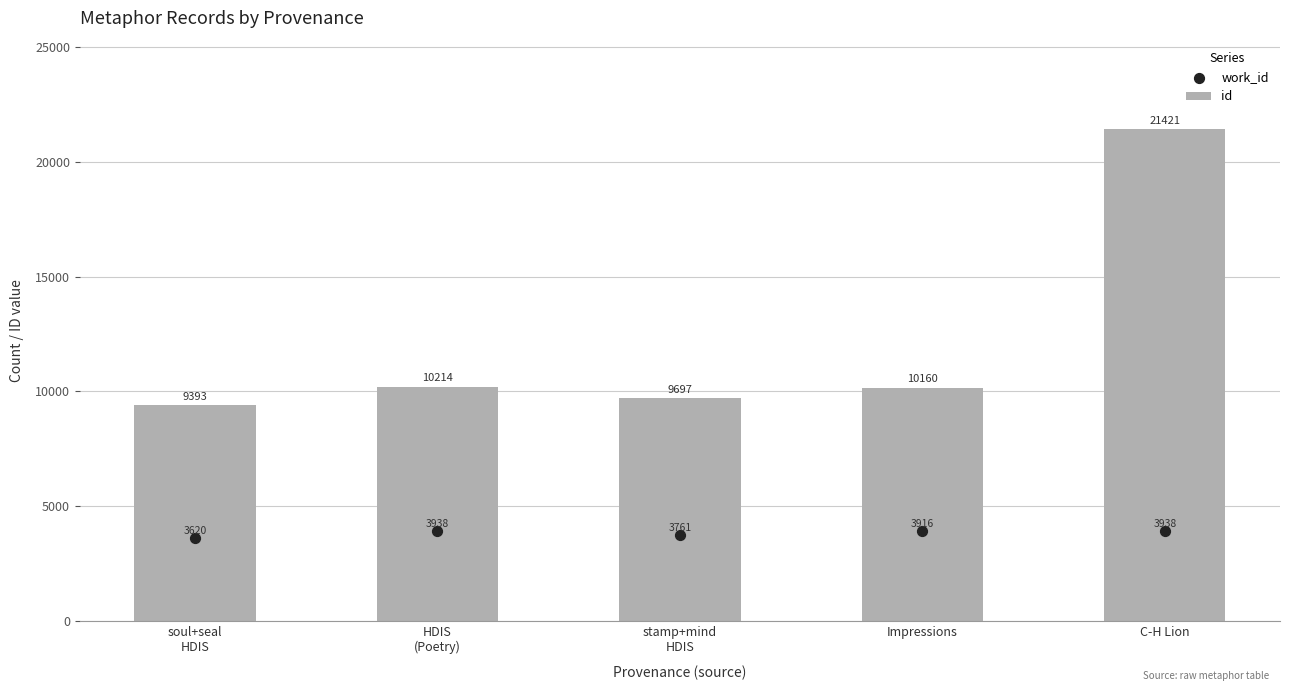

At how many categories does at least one series exceed 9514?

4